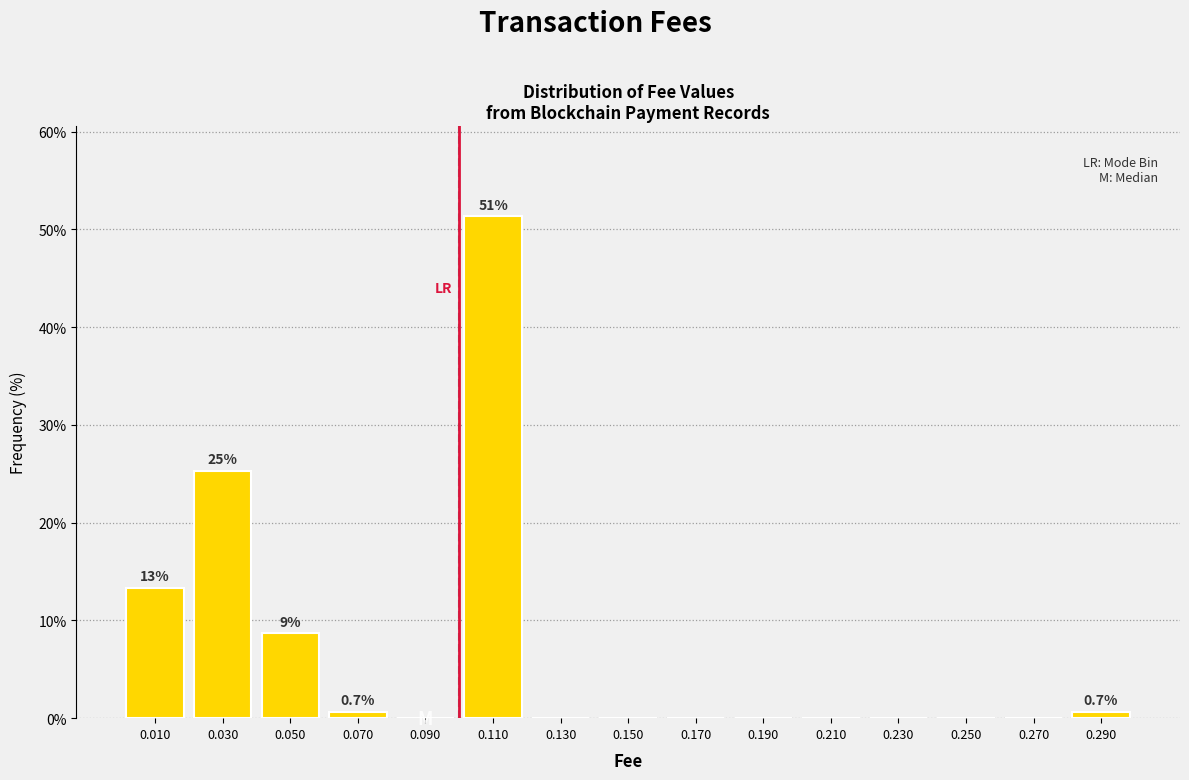

Over which range of the x-axis is the bar tallest?

0.10 to 0.12